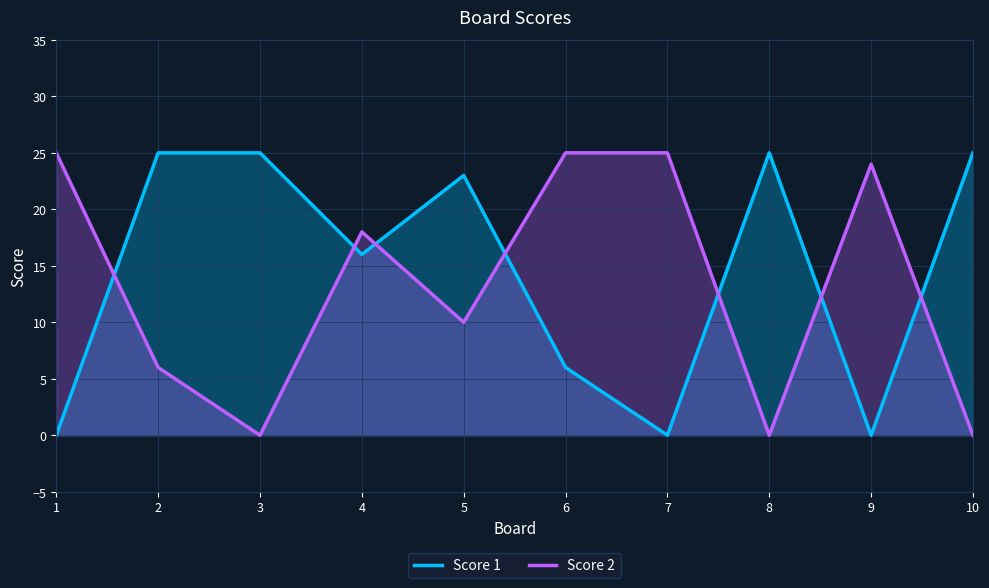

Reading right to left, transcribe all the data shown in this chart.

Score 1: 25	0	25	0	6	23	16	25	25	0
Score 2: 0	24	0	25	25	10	18	0	6	25